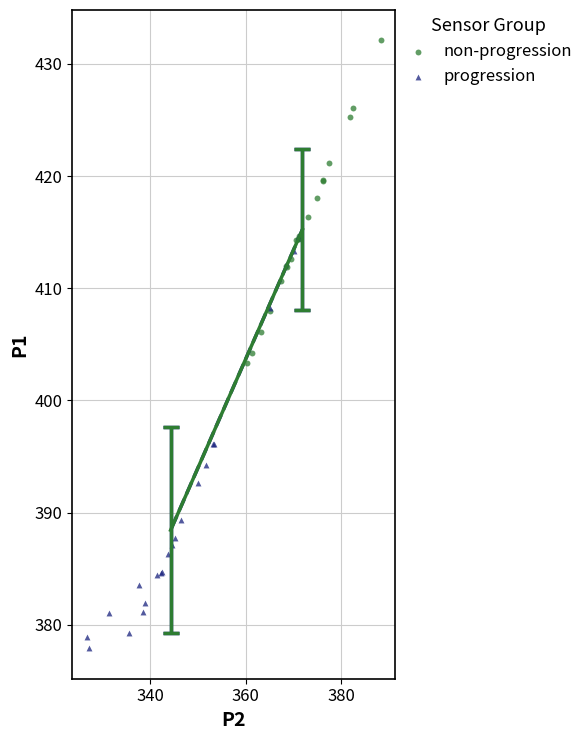

Which series reaches the minimum Y coordinate?

progression